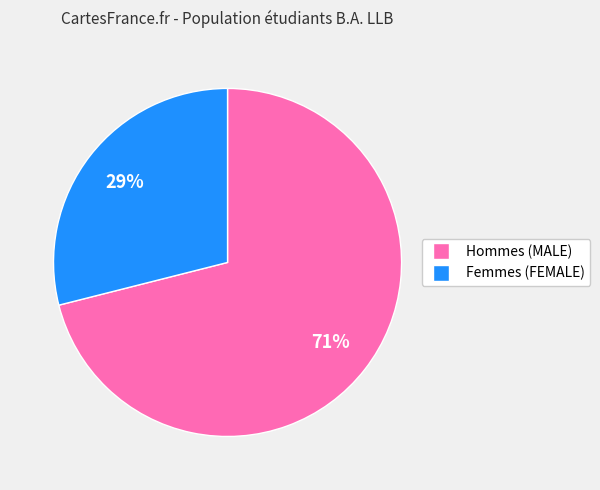

Does any single category account for the majority?

Yes